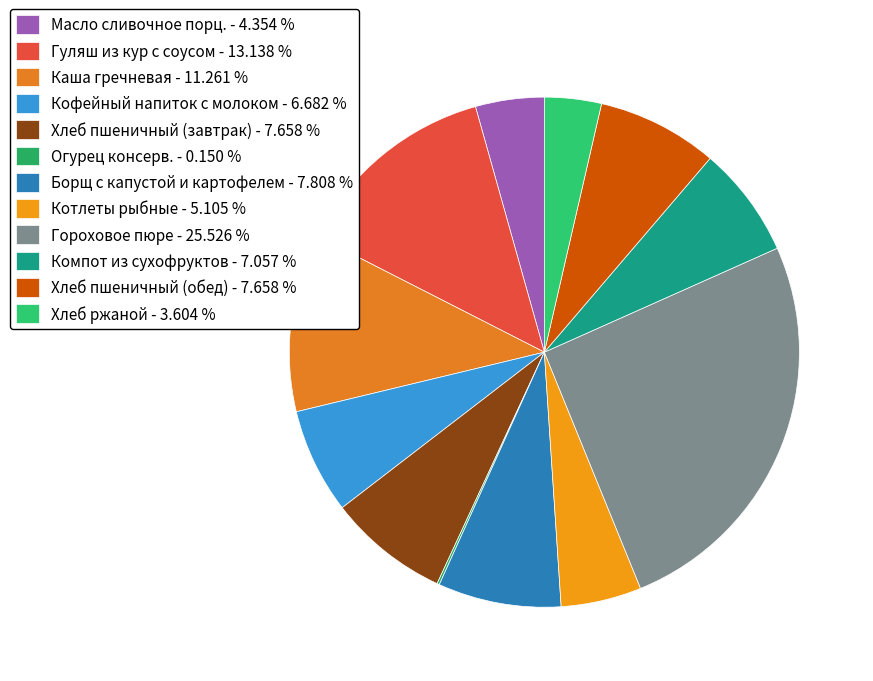

True or false: Компот из сухофруктов accounts for 16% of the total.

False